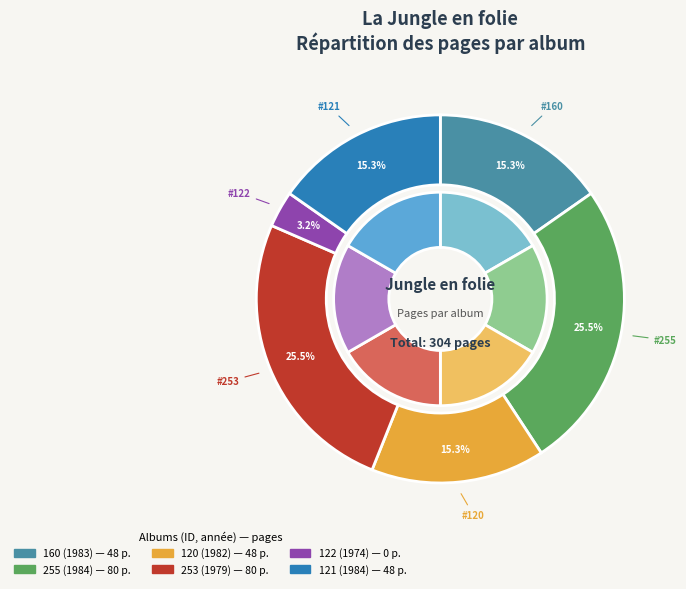

Count the number of slices in the pie.

6